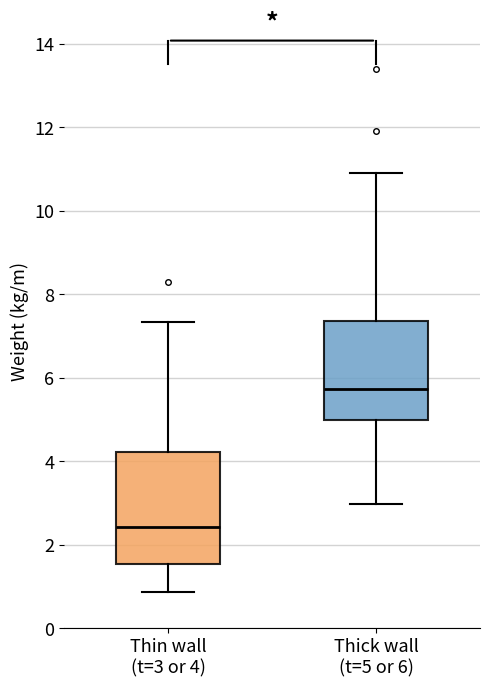

Reading left to right, transcribe this box plot: for each box, give where its median line is, the range the box spans, and where its two whiskers end, as read against the y-axis. The values are not printed on the chart, so give them approximately, as read against the axis.

Thin wall (t=3 or 4): median 2.4, box 1.6 to 4.2, whiskers 0.8 to 7.4
Thick wall (t=5 or 6): median 5.8, box 5.0 to 7.4, whiskers 3.0 to 11.0